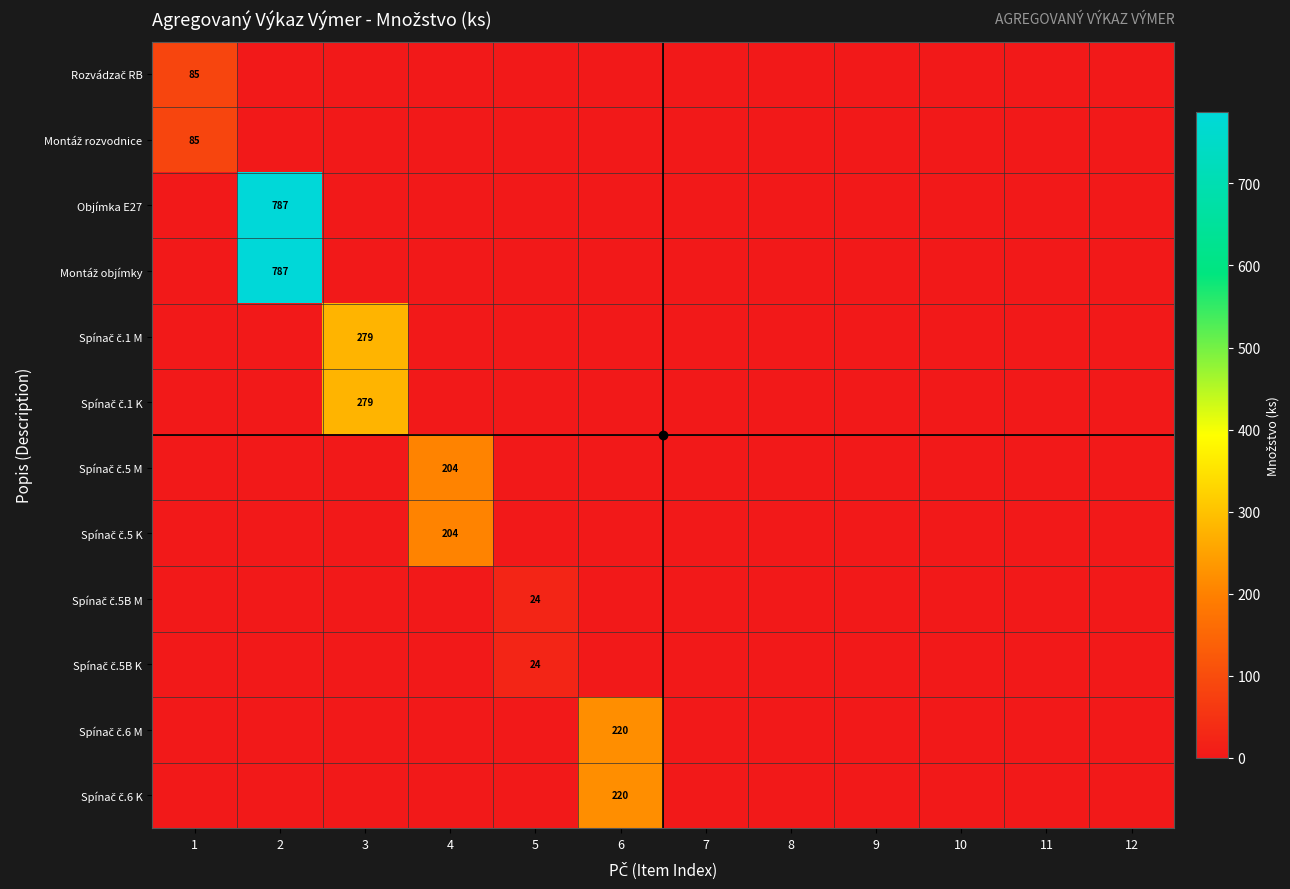

The value of Spínač č.5 K at 8 is 76. True or false?

False